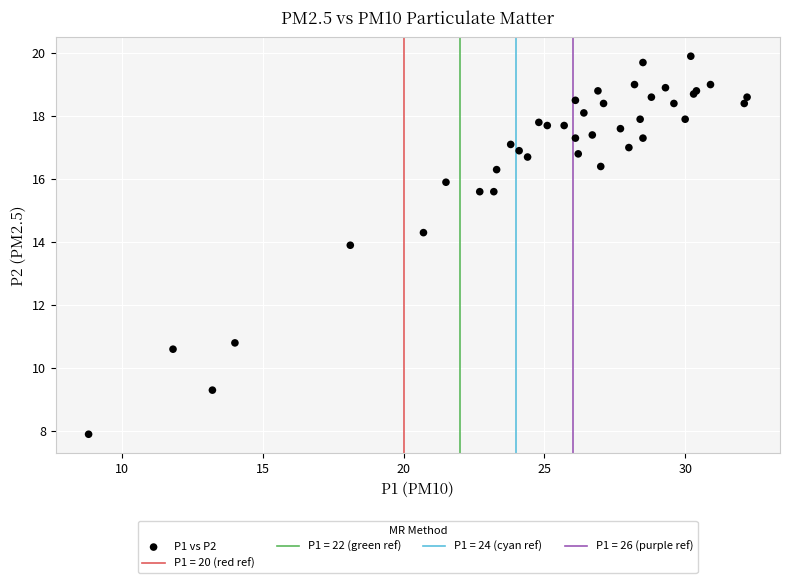

What Y value in the scatter plot is closest to 13?

13.9